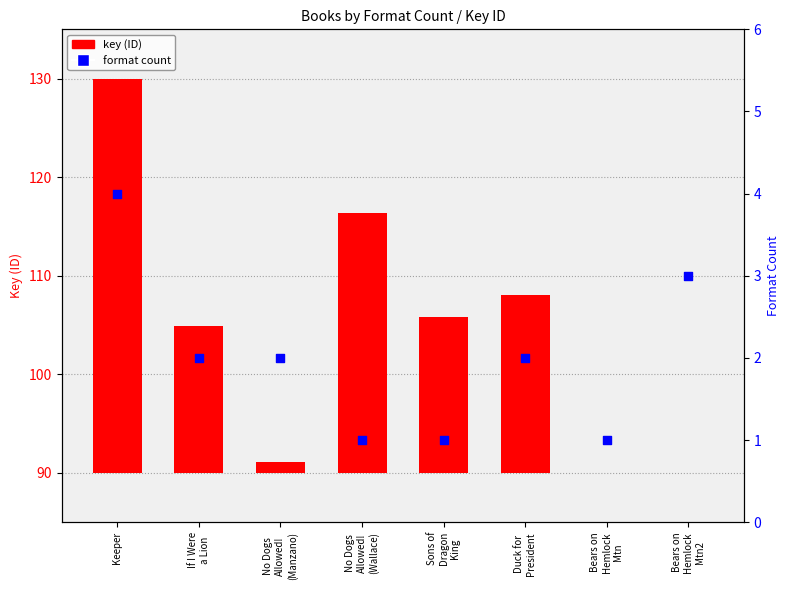

Which series has the largest Y range (max minus min)?

key (ID)